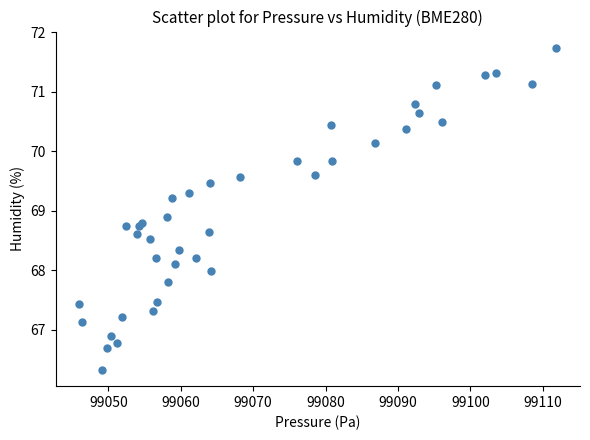

What Y value in the scatter plot is closest to 69?

68.9